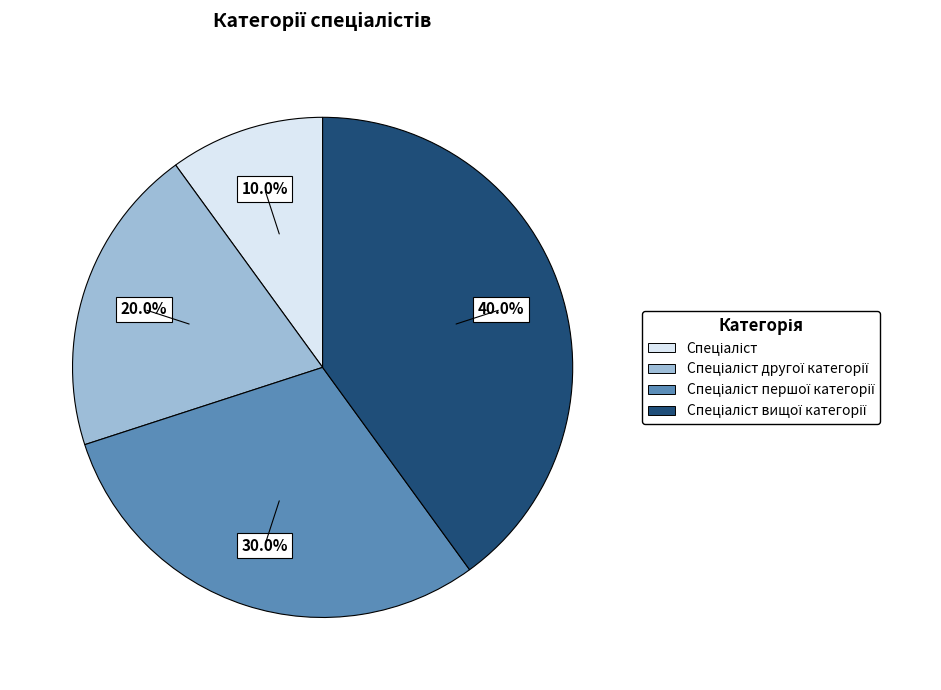

Is there a majority slice in this chart?

No